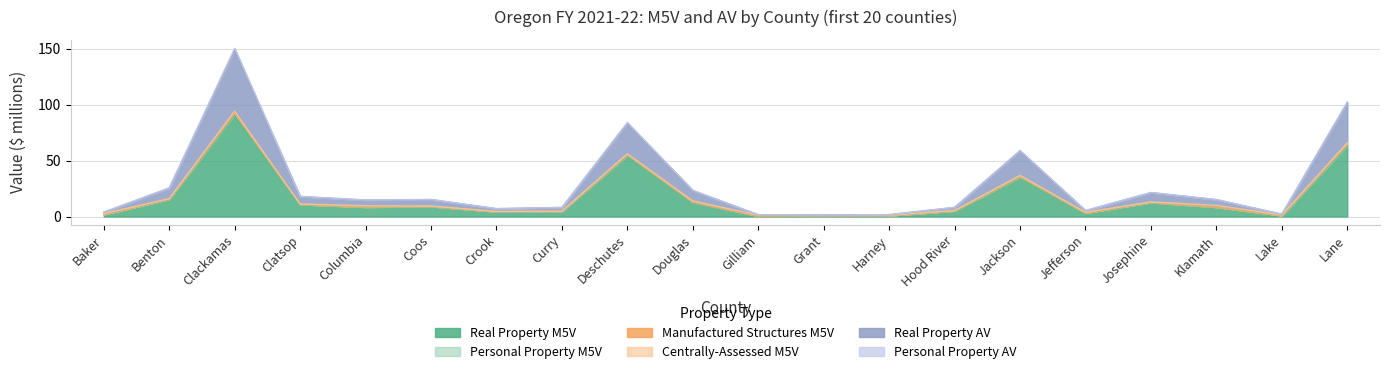

What is the difference between the highest and lowest values at Harney?

0.8